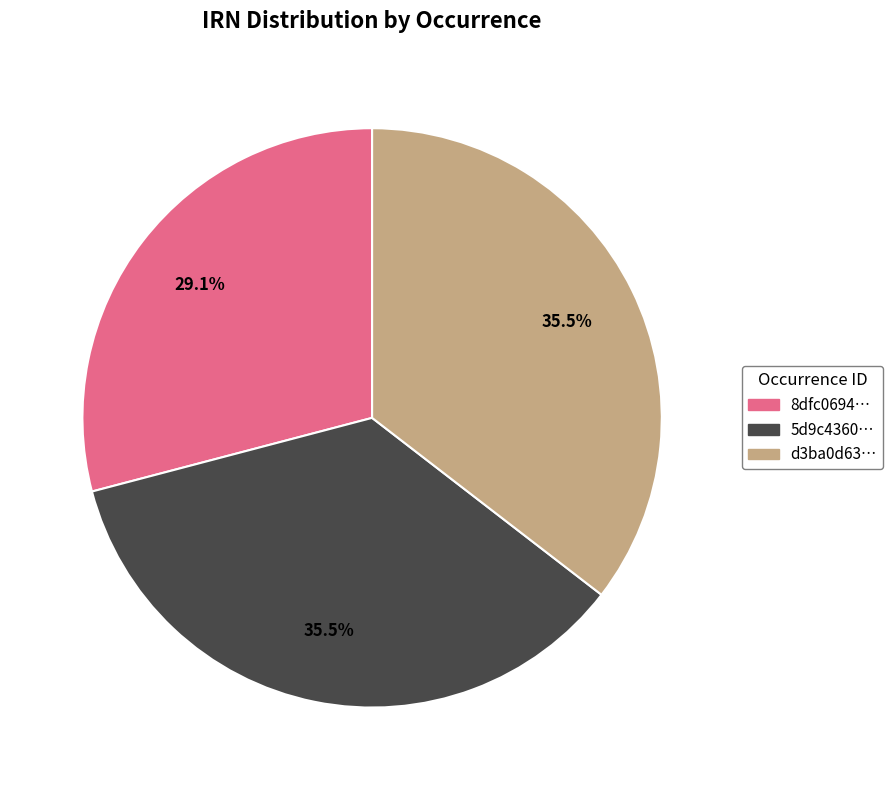

Does any single category account for the majority?

No